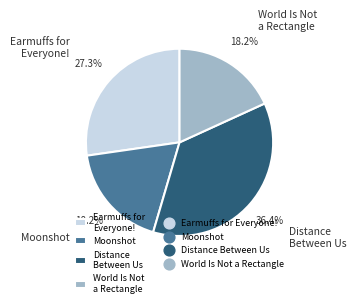

How much of the chart is everything except Earmuffs for Everyone!?

72.7%